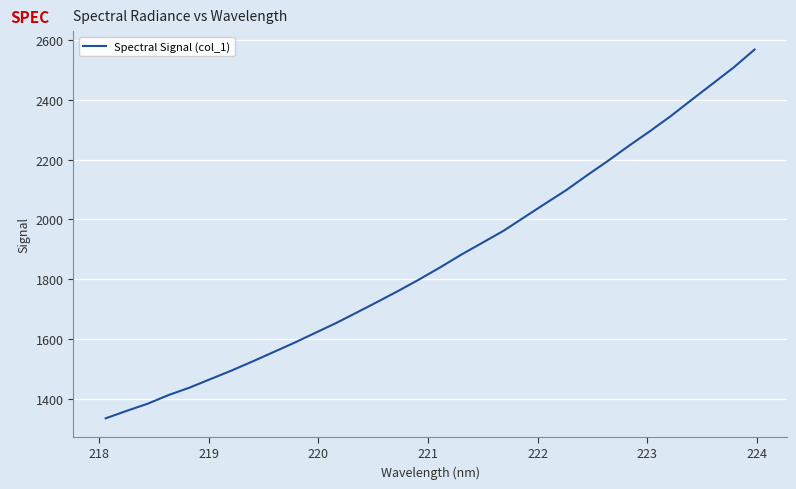

What is the minimum value shown in the chart?

1336.6